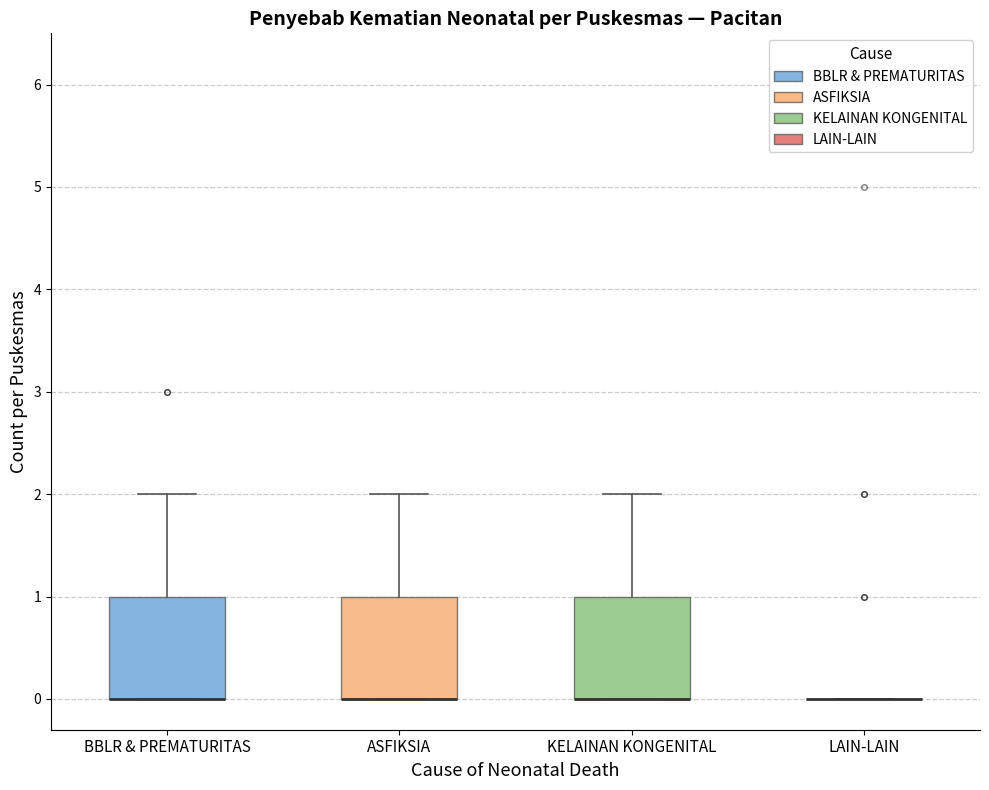

Reading left to right, transcribe this box plot: for each box, give where its median line is, the range the box spans, and where its two whiskers end, as read against the y-axis. The values are not printed on the chart, so give them approximately, as read against the axis.

BBLR & PREMATURITAS: median 0 (drawn on the box's lower edge), box 0 to 1, whiskers 0 to 2
ASFIKSIA: median 0 (drawn on the box's lower edge), box 0 to 1, whiskers 0 to 2
KELAINAN KONGENITAL: median 0 (drawn on the box's lower edge), box 0 to 1, whiskers 0 to 2
LAIN-LAIN: box collapsed to a line at 0, whiskers 0 to 0